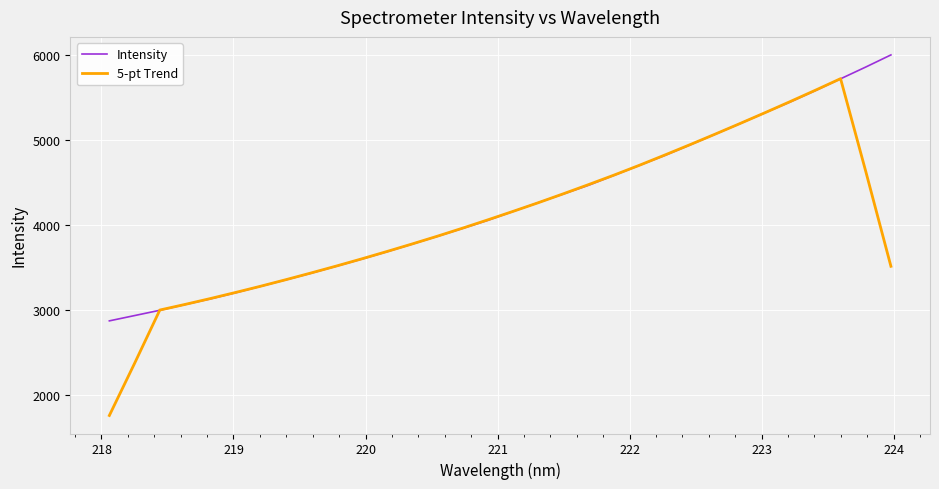

Which series has the widest spread of values?

5-pt Trend